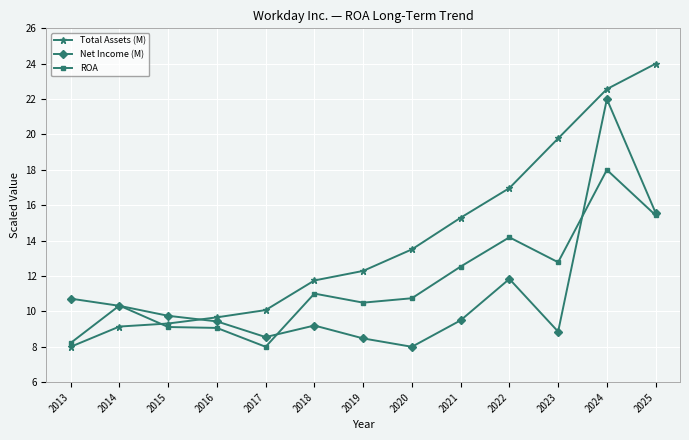

At which label does ROA reach its peak?

2024